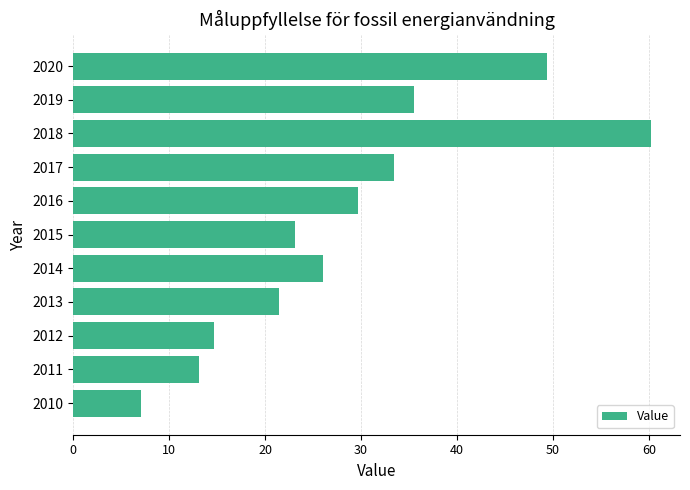

Read the value at 2016.

29.7